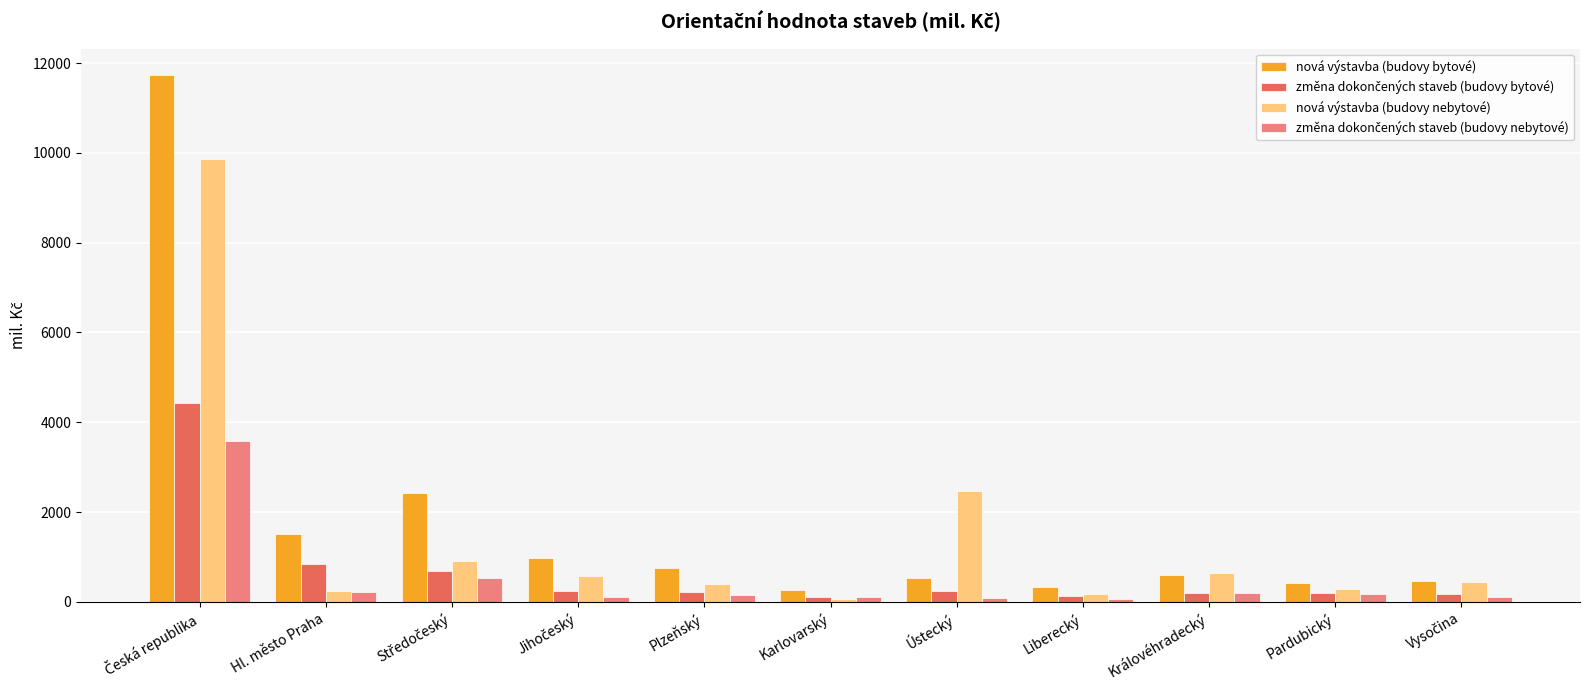

How many data points does each series have?

11